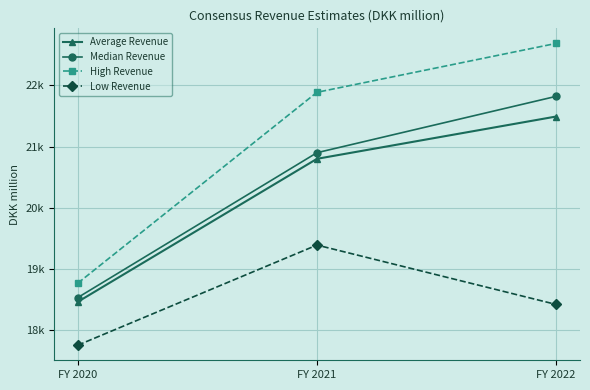

What is the value of the Low Revenue point at the 2nd from the left?

19391.9